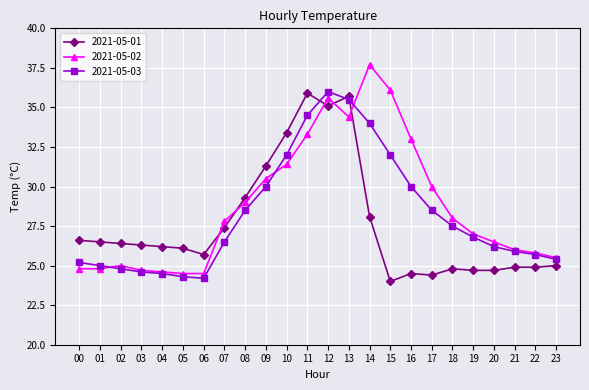

True or false: 2021-05-01 has more than 0 points higher than both neighbors.

True